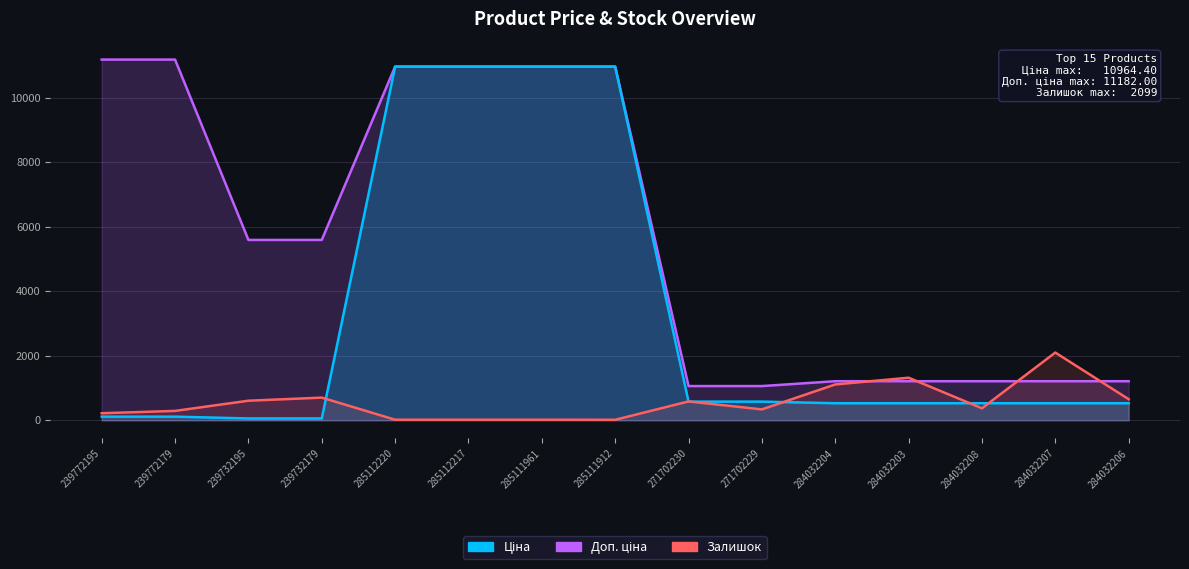

Does the chart display data point markers on the line(s)?

No